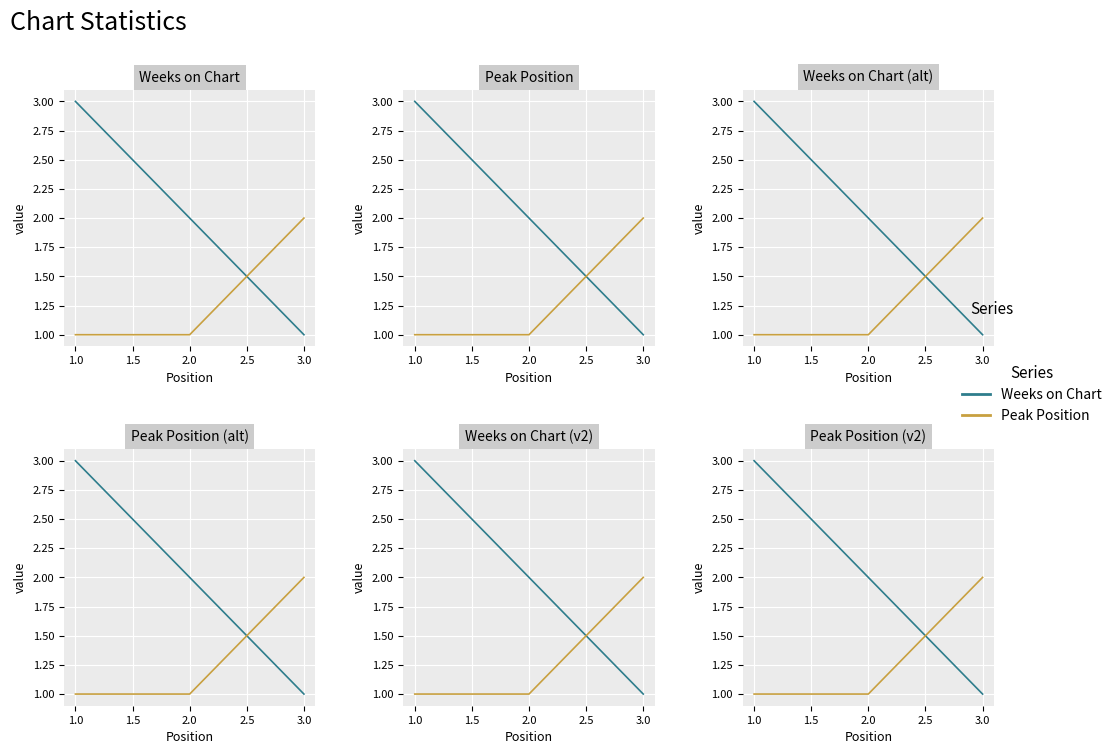

What position from the right is 3.0?

1